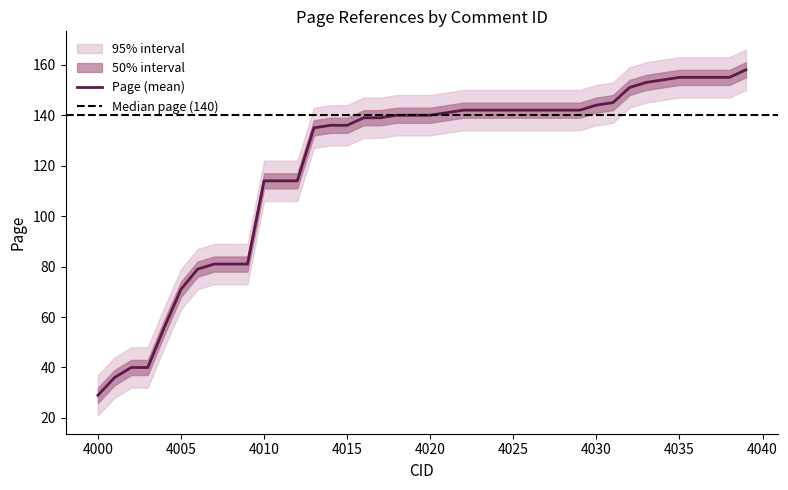

What is the lowest value of the Page (mean) series?

29